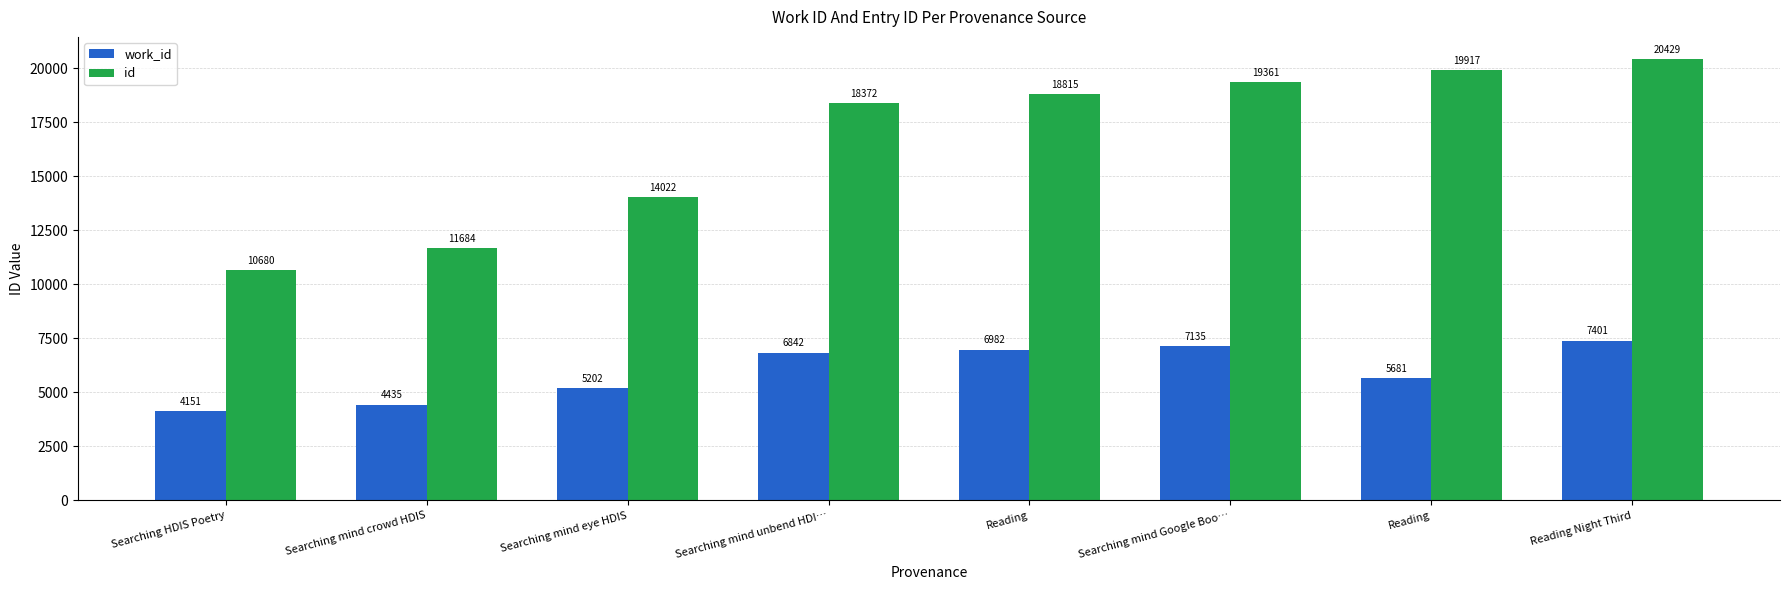

At which label does id reach its peak?

Reading Night Third